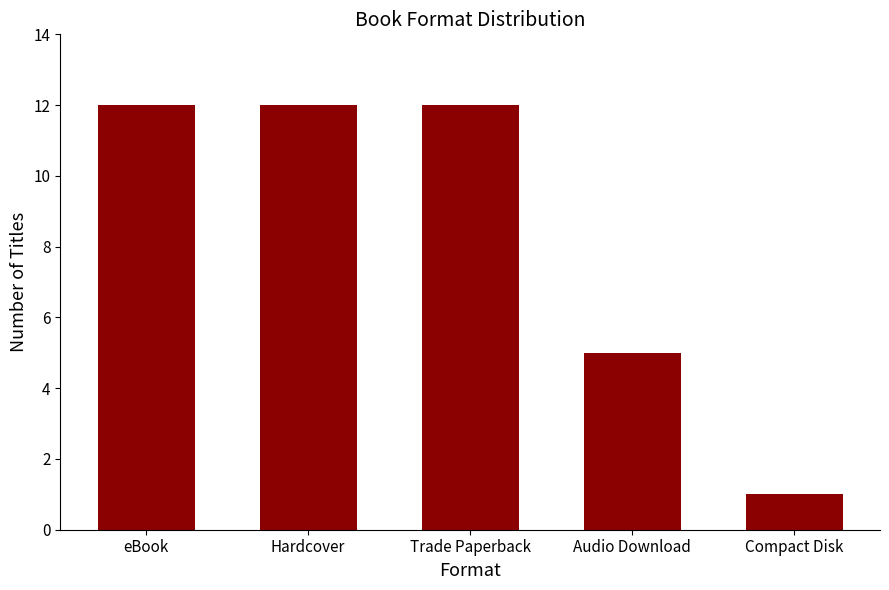

Reading left to right, extract all data points from this chart.

12	12	12	5	1